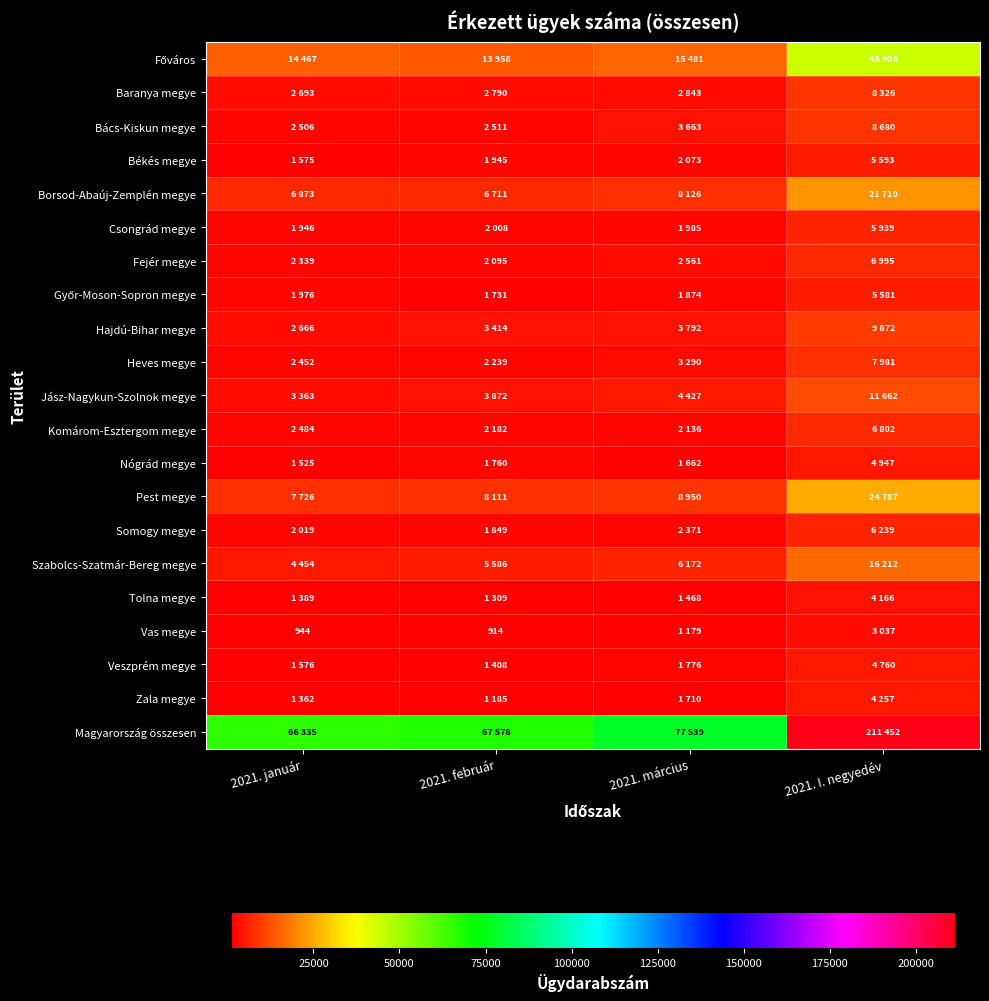

At which label is Csongrád megye closest to 3942?

2021. február